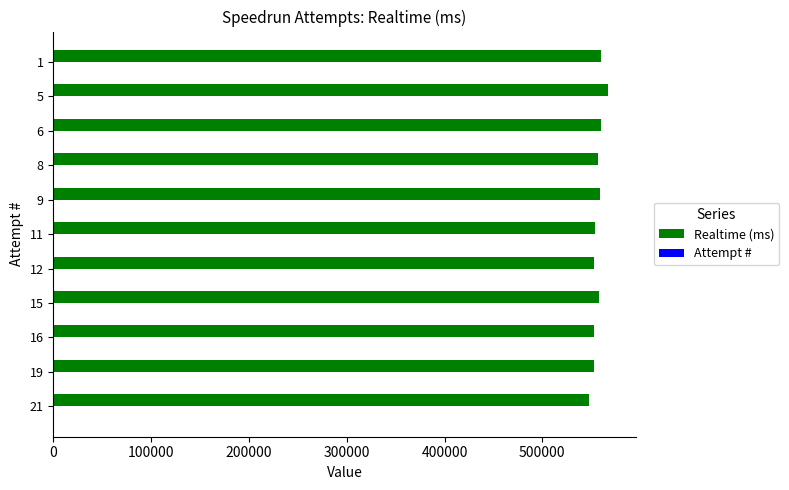

Which series has the largest total across all categories?

Realtime (ms)